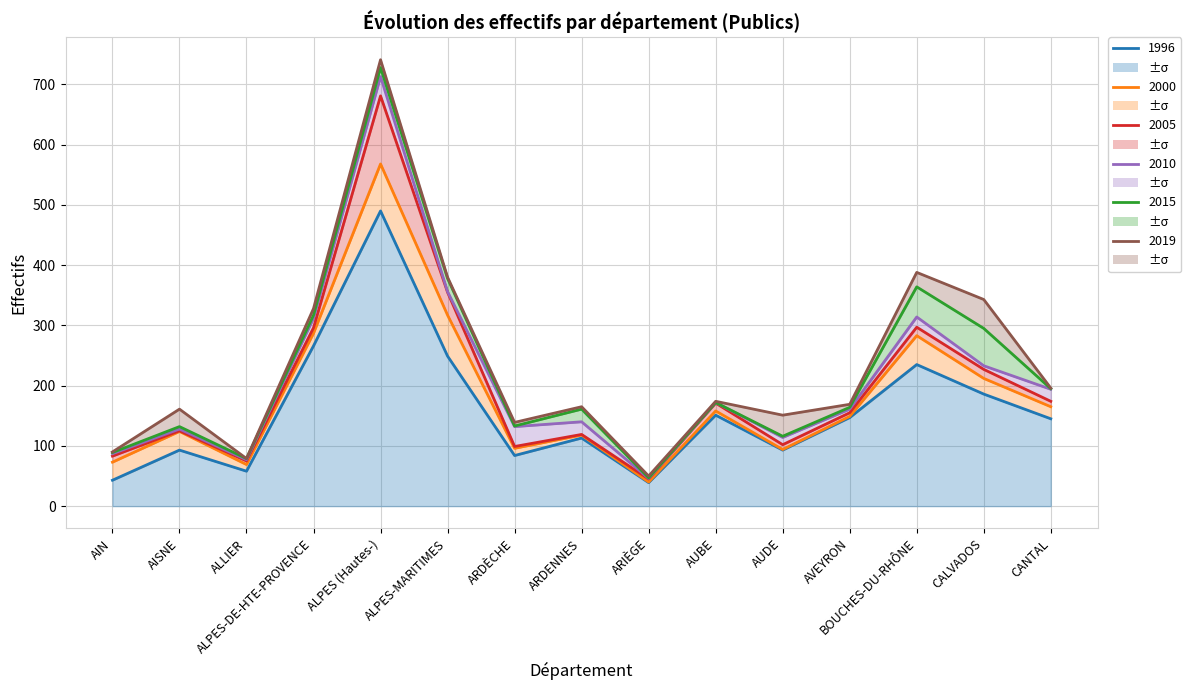

Reading left to right, what are all the values shown in this chart?

1996: 43	93	58	266	490	249	84	113	39	151	93	147	235	186	145
2000: 30	31	11	21	78	68	12	5	1	7	1	2	48	26	20
2005: 10	1	6	9	113	38	3	1	5	13	8	6	14	15	9
2010: 4	3	2	16	32	1	33	21	1	1	12	6	17	6	20
2015: 2	4	2	5	15	22	1	21	1	0	2	3	50	62	1
2019: 1	29	0	11	13	2	6	4	3	2	35	5	24	48	1